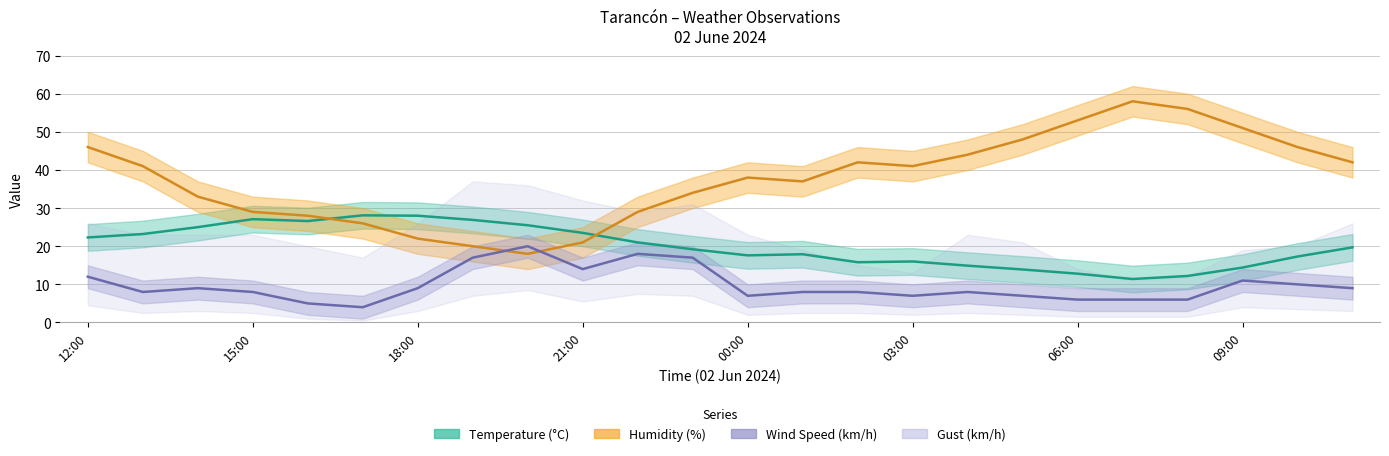

The value of Humidity at 06:00 is 24.4. True or false?

False